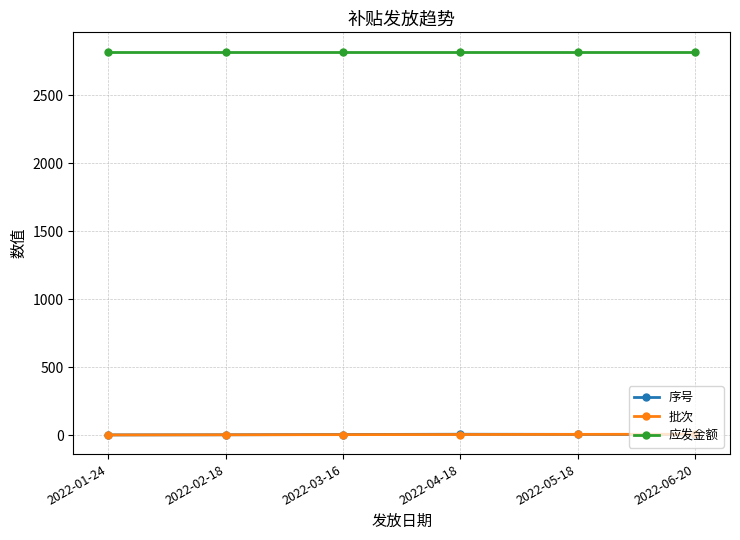

What is the greatest value displayed?

2821.7